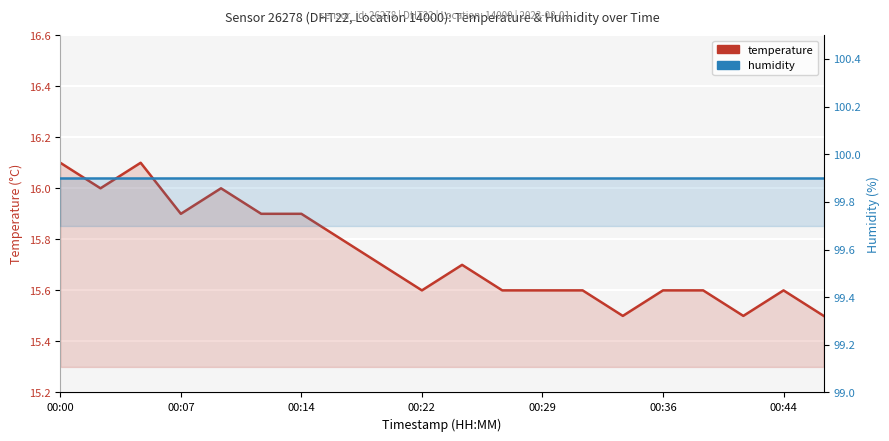

True or false: humidity and temperature intersect in this chart.

False